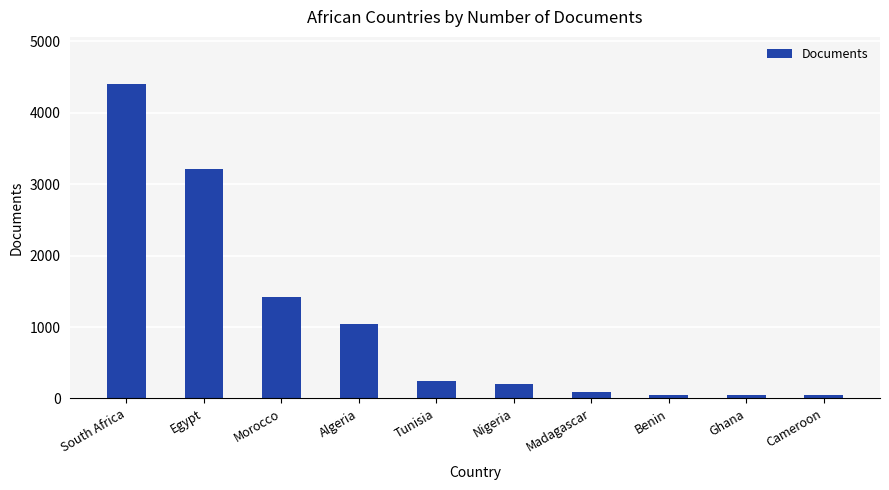

Is it true that the value at Nigeria is 202?

True